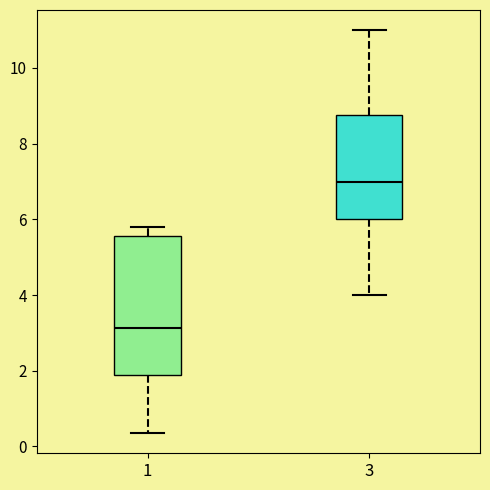

Reading left to right, transcribe this box plot: for each box, give where its median line is, the range the box spans, and where its two whiskers end, as read against the y-axis. The values are not printed on the chart, so give them approximately, as read against the axis.

1: median 3.2, box 1.8 to 5.6, whiskers 0.4 to 5.8
3: median 7.0, box 6.0 to 8.8, whiskers 4.0 to 11.0